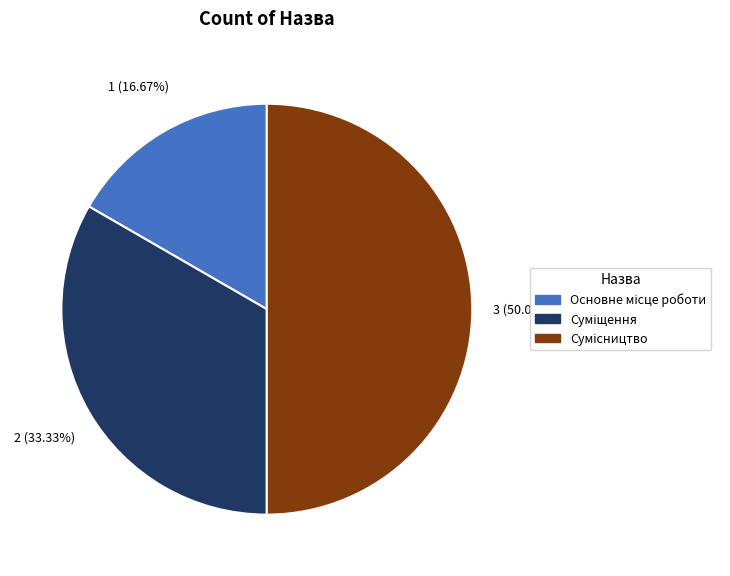

The Основне місце роботи slice represents 7% of the pie. True or false?

False